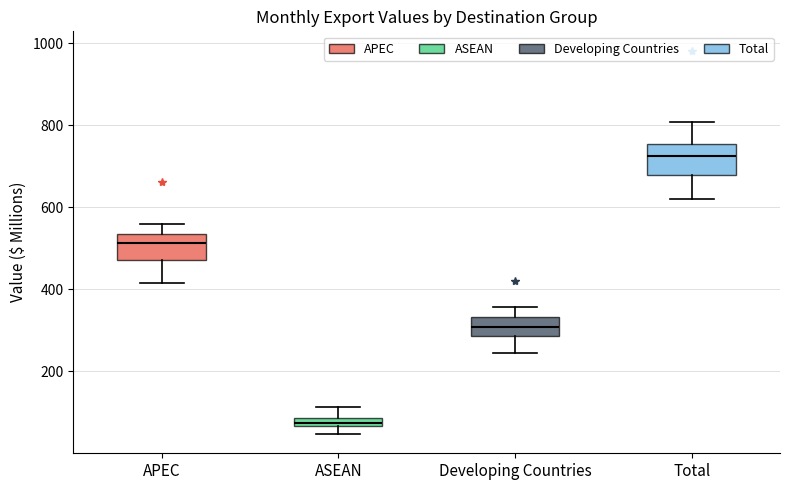

Where does the upper whisker of the box for ASEAN end on the y-axis? The values are not printed on the chart, so give them approximately, as read against the axis.

120